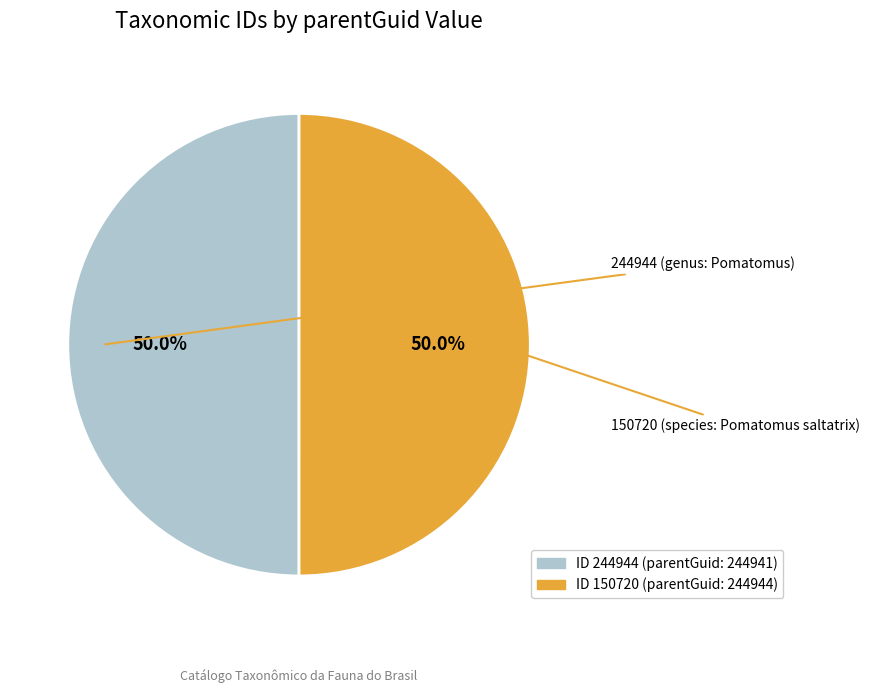

How many segments does this pie chart have?

2